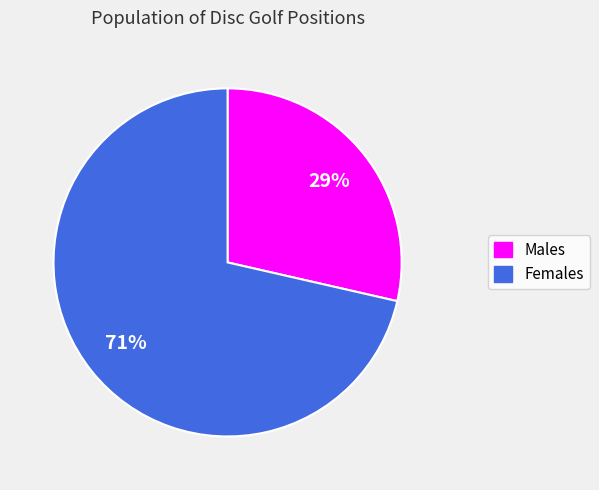

To the nearest percent, what is the combined percentage of Males and Females?

100%